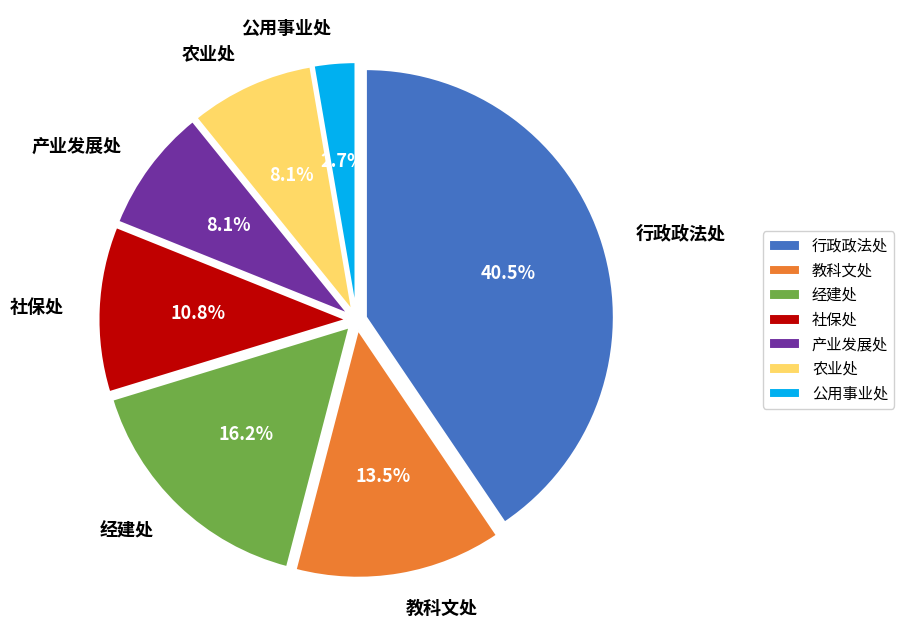

Is it true that 行政政法处 is 50% of the pie?

False